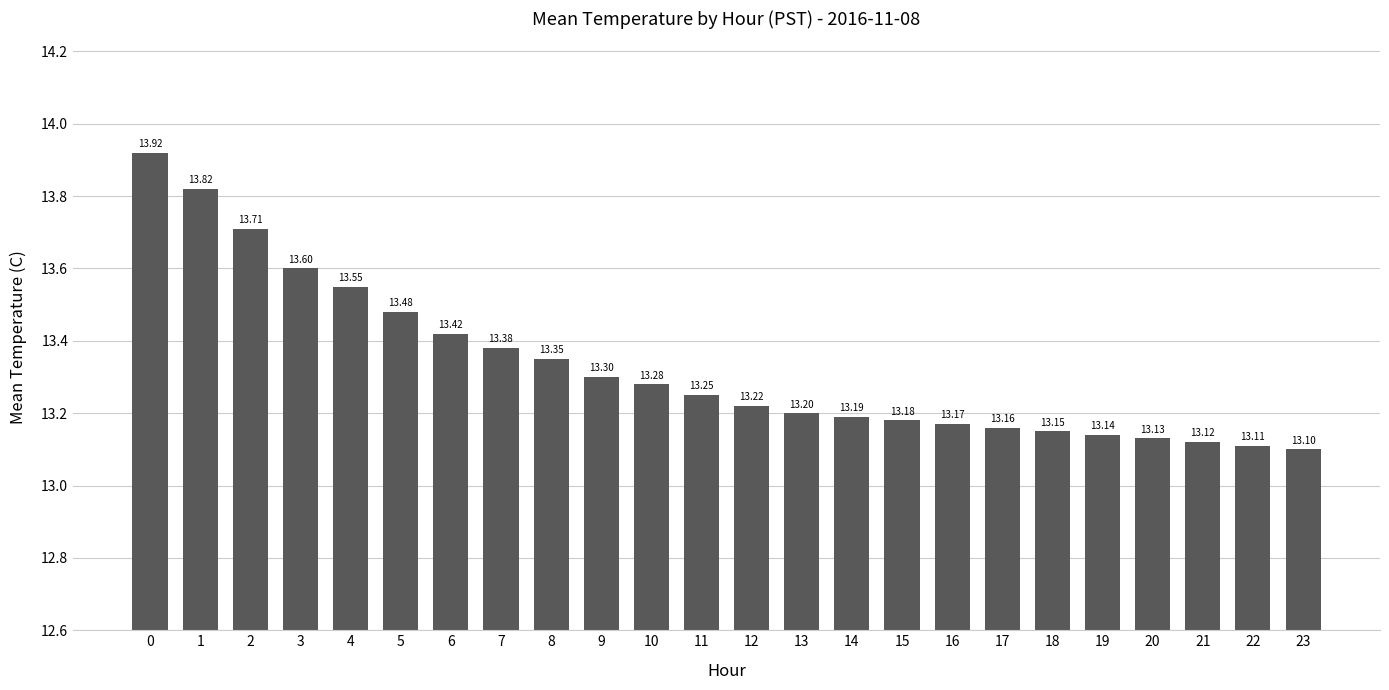

List the labels in order of value, largest first.

0, 1, 2, 3, 4, 5, 6, 7, 8, 9, 10, 11, 12, 13, 14, 15, 16, 17, 18, 19, 20, 21, 22, 23